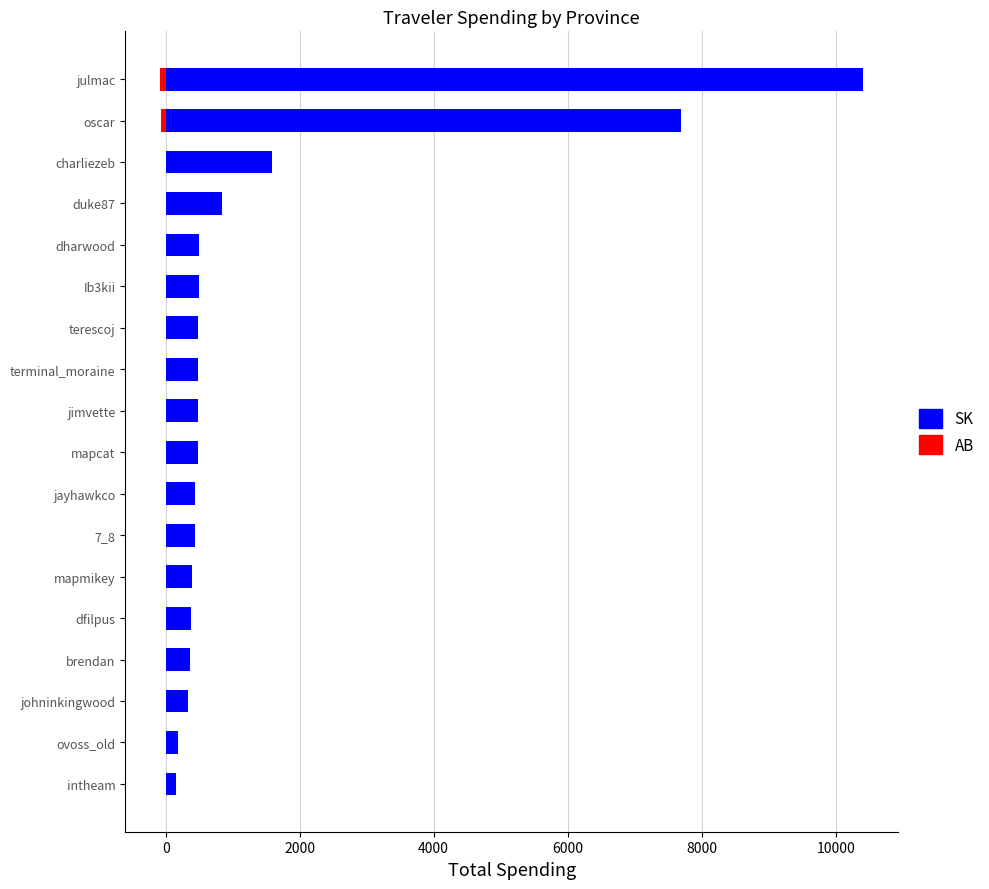

Which series has the largest range (max minus min)?

SK